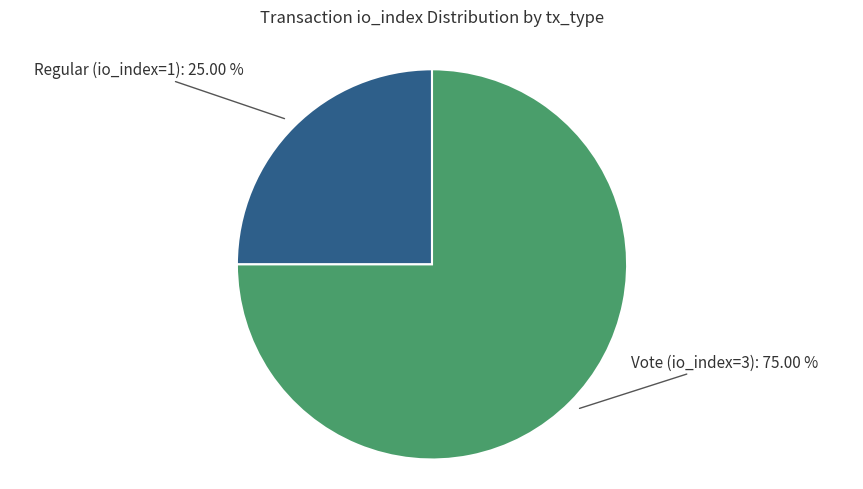

Is there any slice that represents more than half of the pie?

Yes